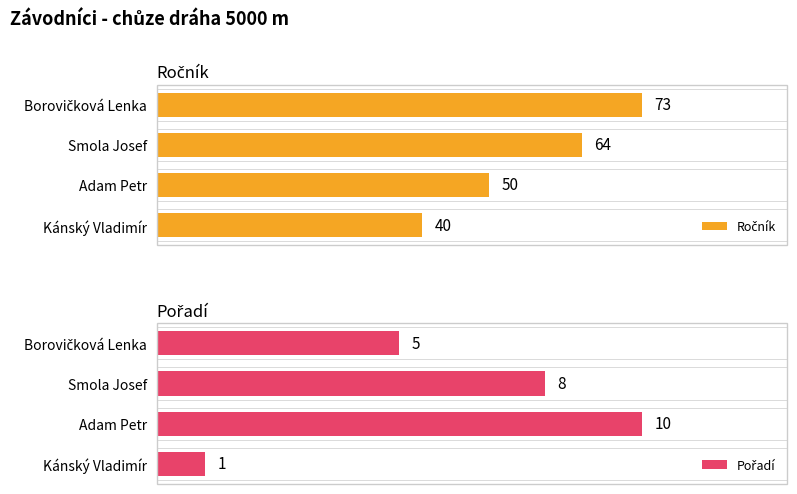

At how many categories does at least one series exceed 61?

2